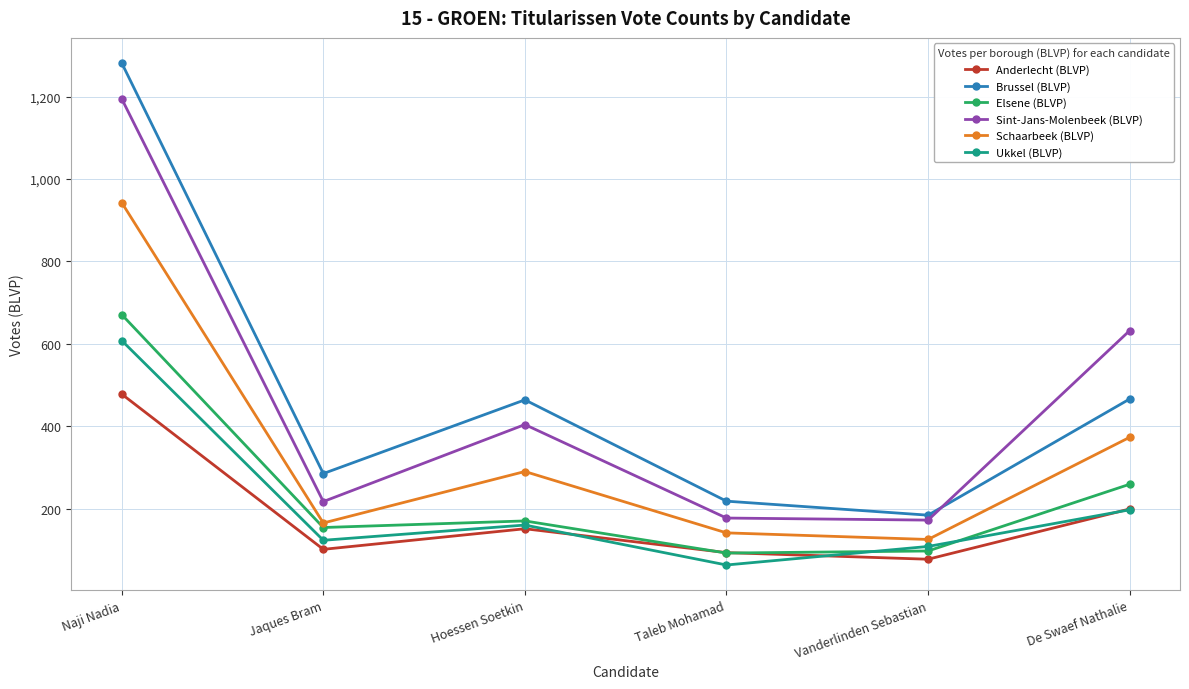

True or false: Ukkel (BLVP) and Schaarbeek (BLVP) intersect in this chart.

False